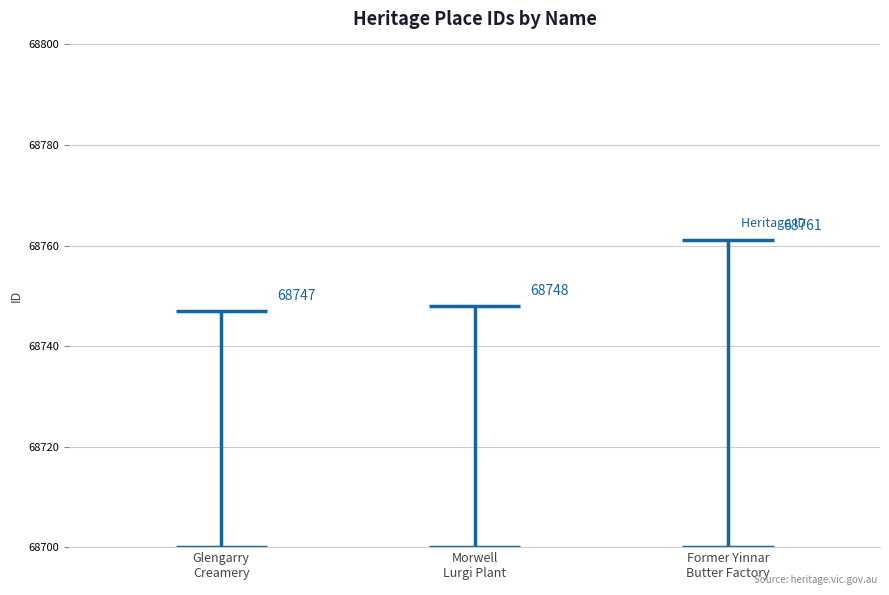

Where is the data nearest to the value 68754?

Morwell Lurgi Plant & Power Stations